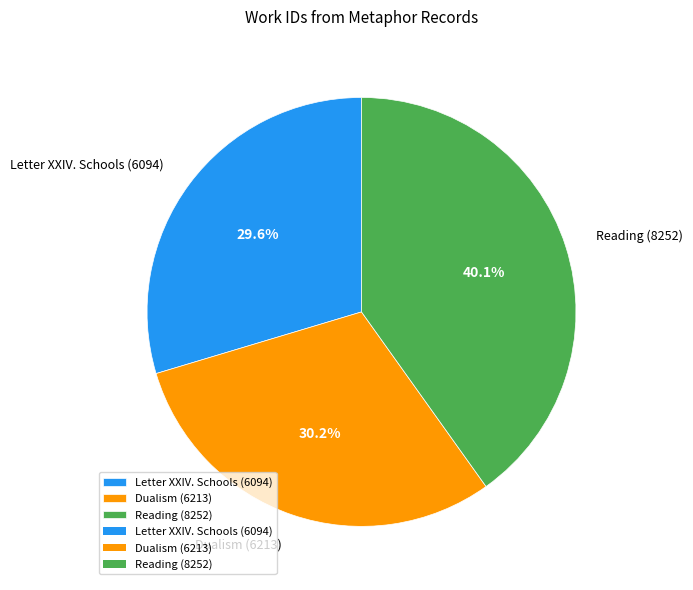

Which slice is the largest?

Reading (8252)